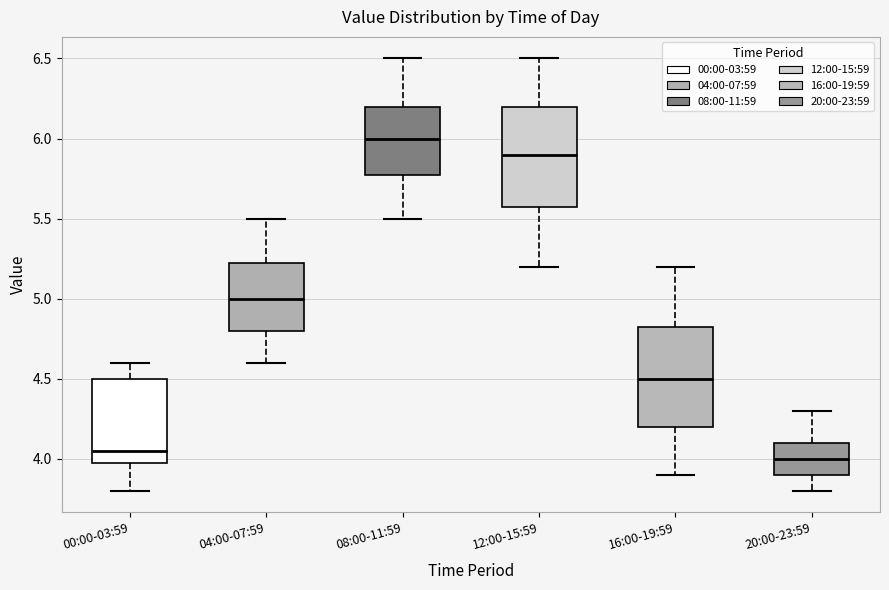

Reading left to right, read every box against the y-axis: the position of its median line, the range the box covers, and the ends of its whiskers. The values are not printed on the chart, so give them approximately, as read against the axis.

00:00-03:59: median 4.05, box 4.00 to 4.50, whiskers 3.80 to 4.60
04:00-07:59: median 5.00, box 4.80 to 5.25, whiskers 4.60 to 5.50
08:00-11:59: median 6.00, box 5.80 to 6.20, whiskers 5.50 to 6.50
12:00-15:59: median 5.90, box 5.60 to 6.20, whiskers 5.20 to 6.50
16:00-19:59: median 4.50, box 4.20 to 4.85, whiskers 3.90 to 5.20
20:00-23:59: median 4.00, box 3.90 to 4.10, whiskers 3.80 to 4.30